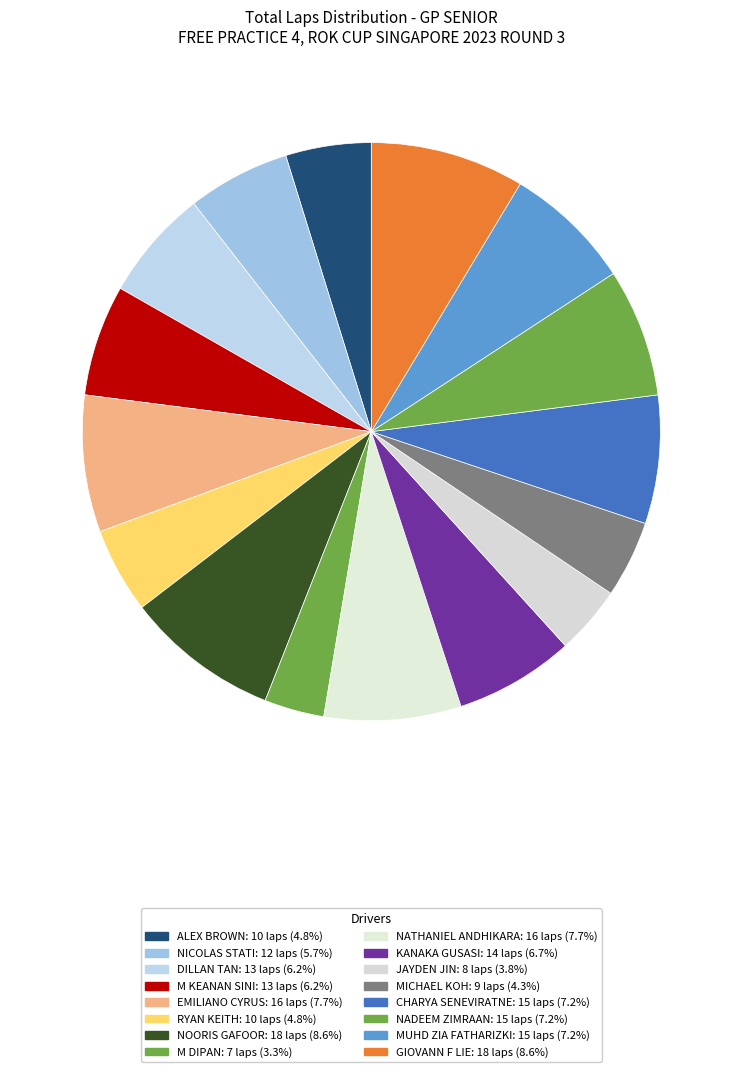

Count the number of slices in the pie.

16